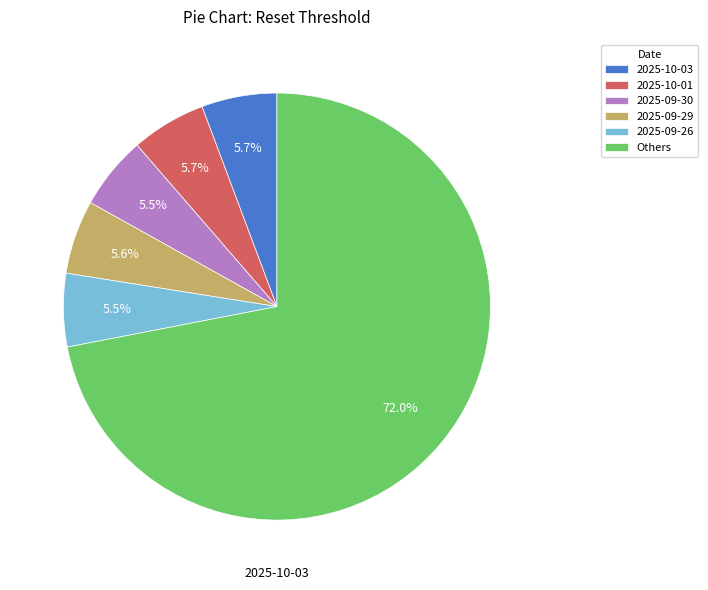

What percentage do 2025-09-30 and 2025-10-01 together represent?

11.2%